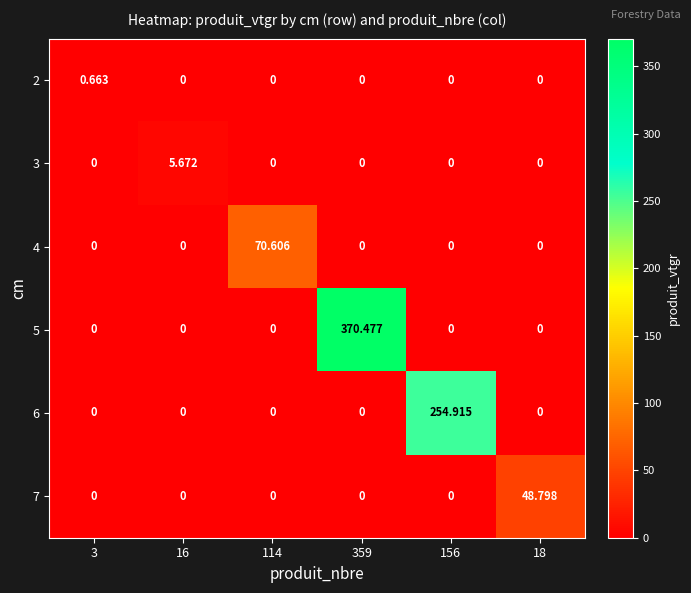

Is the value of 3 at 16 greater than the value of 2 at 359?

Yes